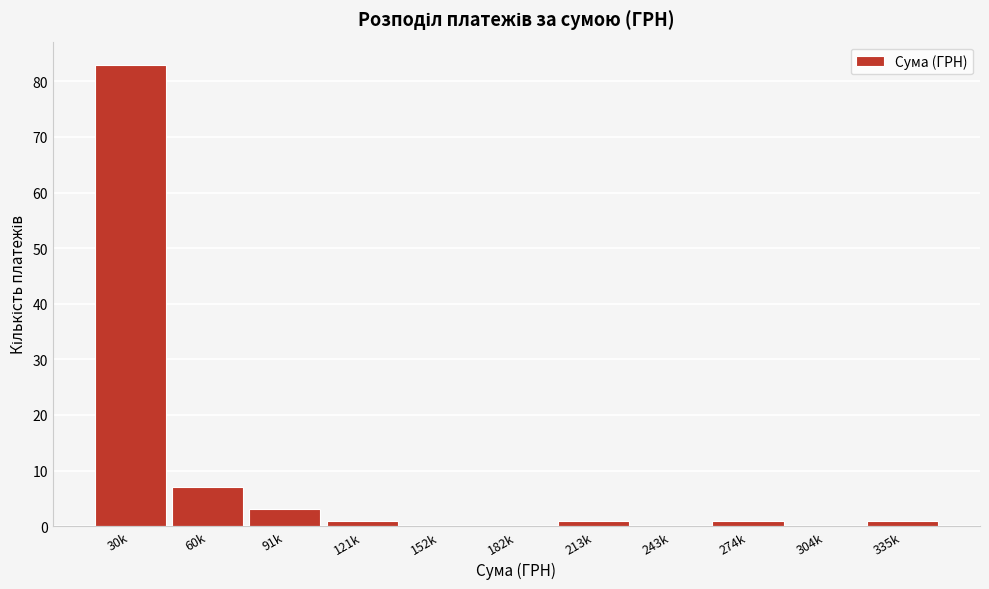

Reading right to left, extract all data points from this chart.

335k=1	304k=0	274k=1	243k=0	213k=1	182k=0	152k=0	121k=1	91k=3	60k=7	30k=83